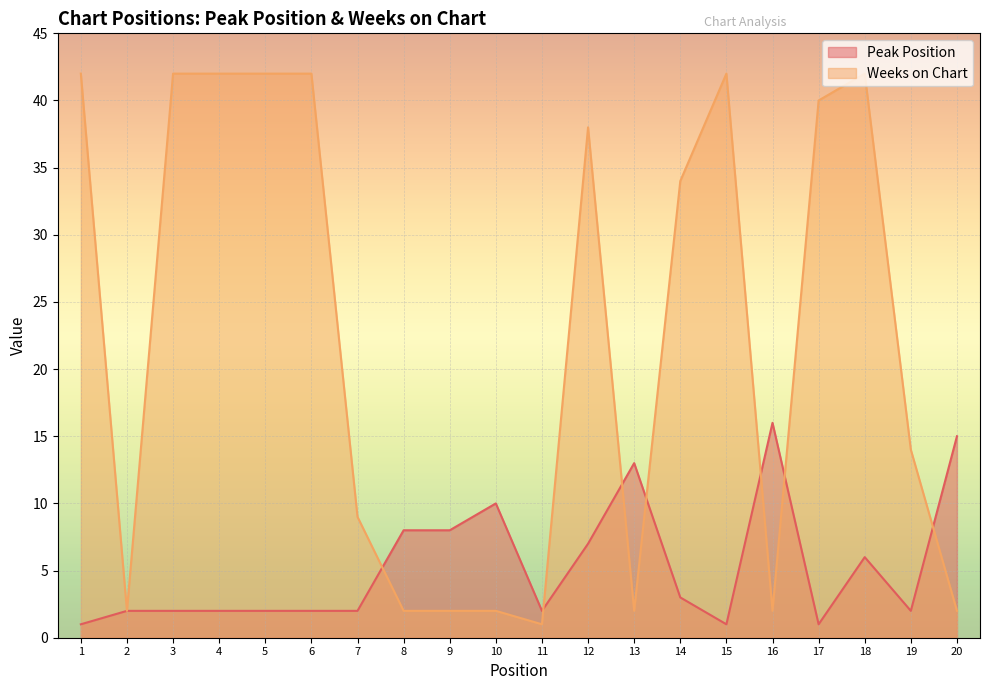

Reading left to right, transcribe all the data shown in this chart.

Peak Position: 1	2	2	2	2	2	2	8	8	10	2	7	13	3	1	16	1	6	2	15
Weeks on Chart: 42	2	42	42	42	42	9	2	2	2	1	38	2	34	42	2	40	42	14	2